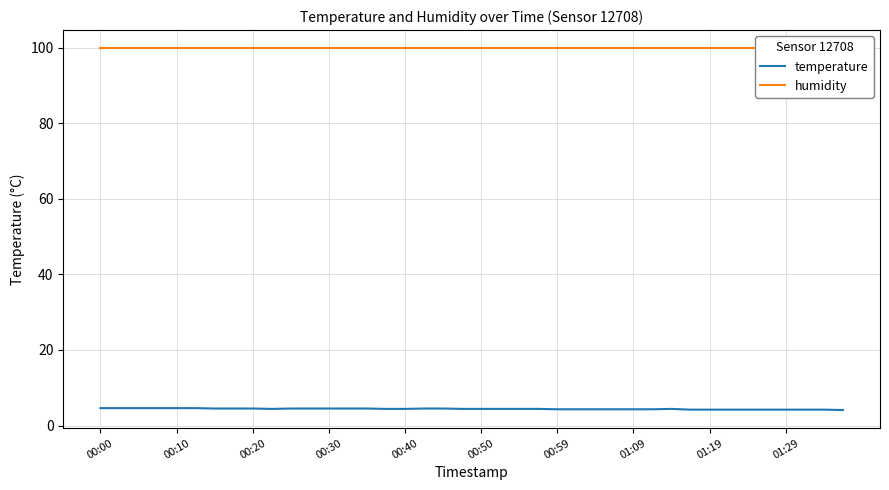

The value of humidity at 01:19 is 99.9. True or false?

True